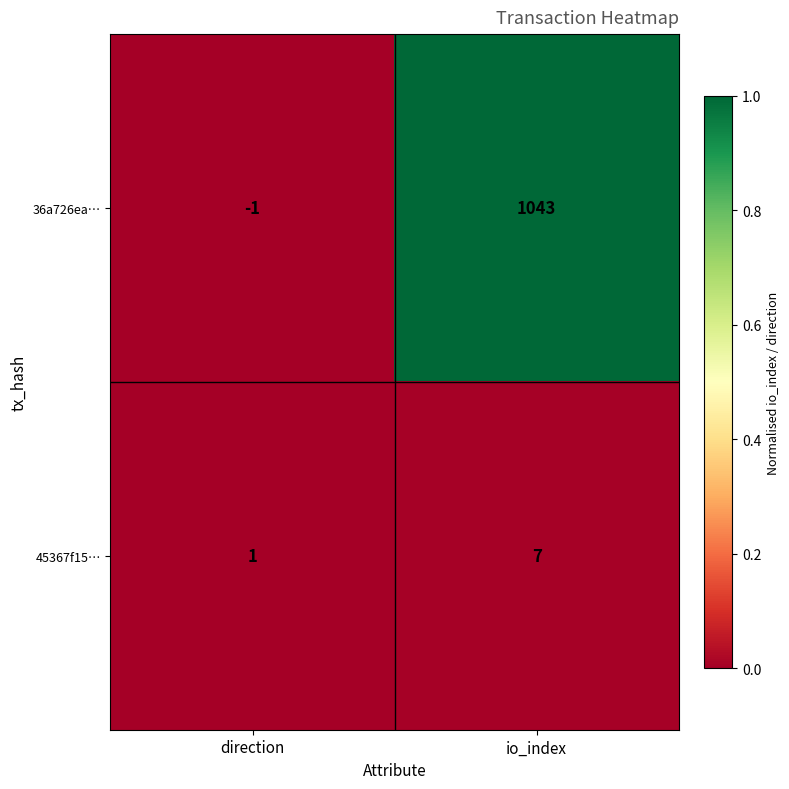

List the series in order of their overall mean, highest first.

36a726ea…, 45367f15…